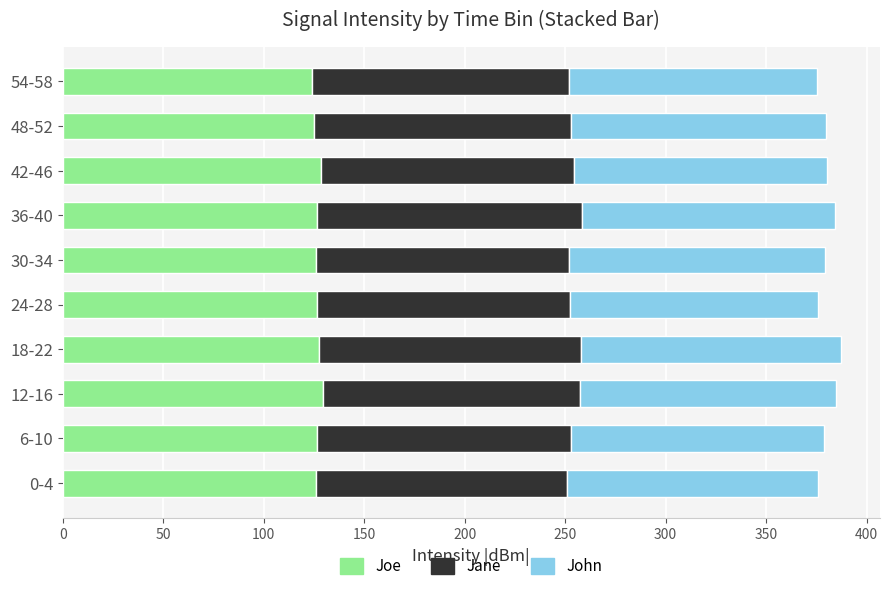

What is the sum of all Joe values?

1267.2